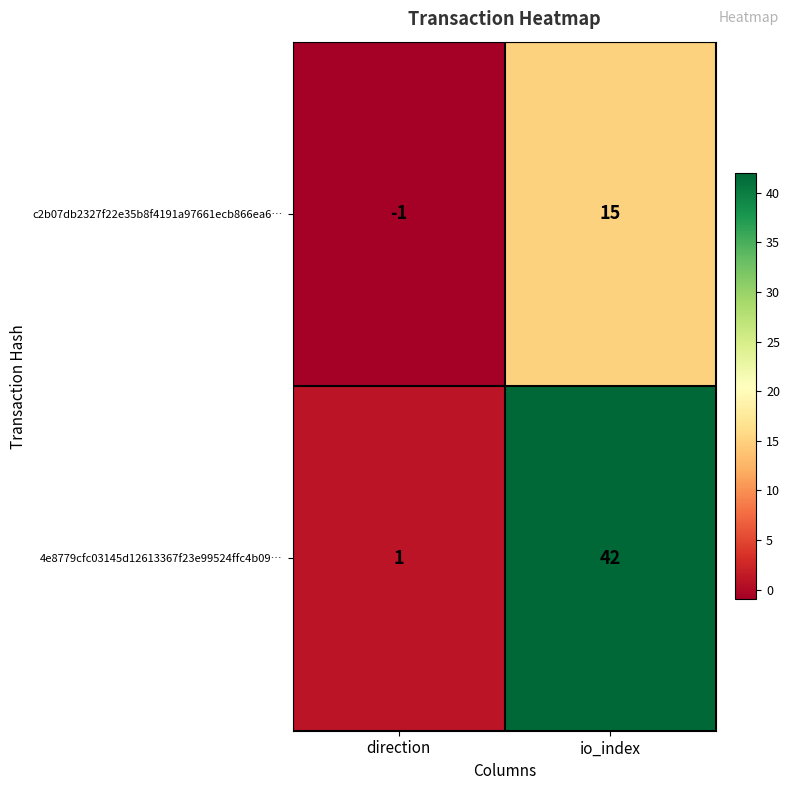

What is the difference between the 4e8779cfc03145d12613367f23e99524ffc4b09… values at io_index and direction?

41